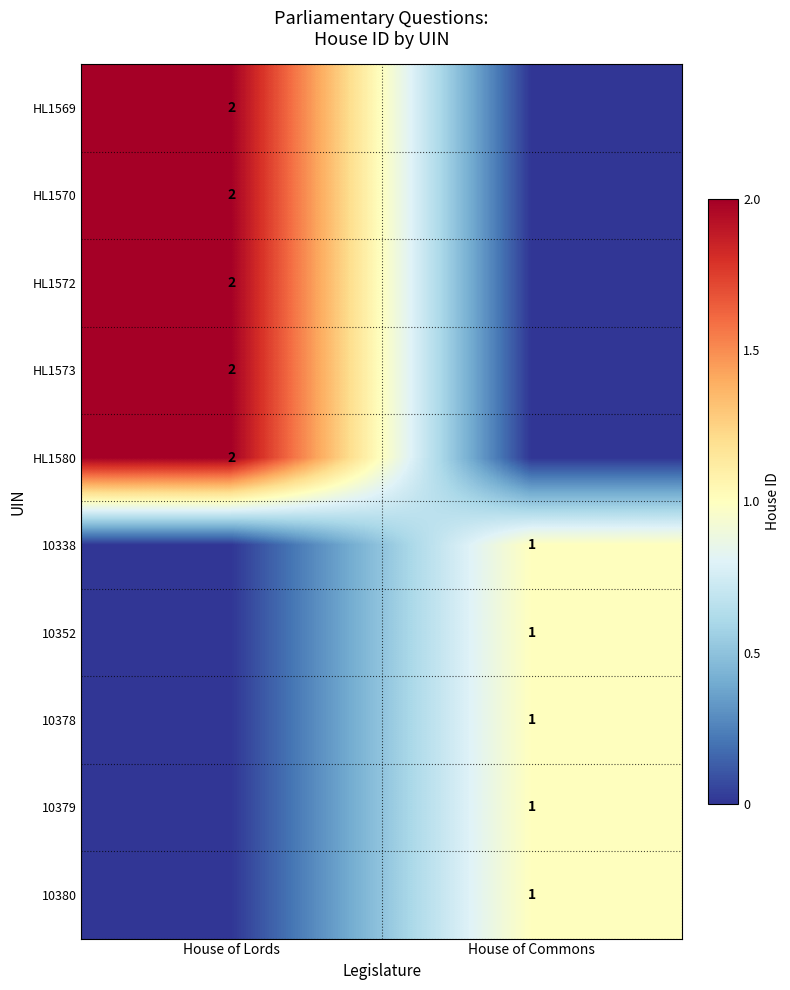

Is it true that HL1570 equals 2 at House of Lords?

True